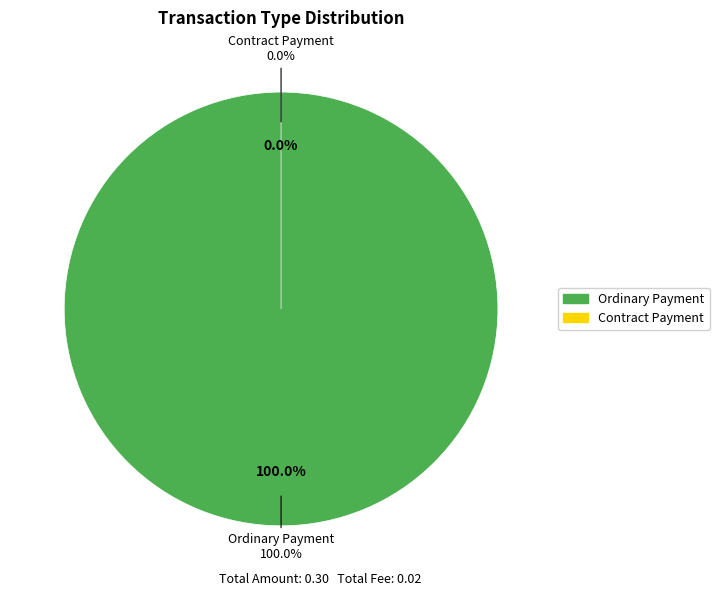

Which has a higher value, Ordinary Payment or Contract Payment?

Ordinary Payment